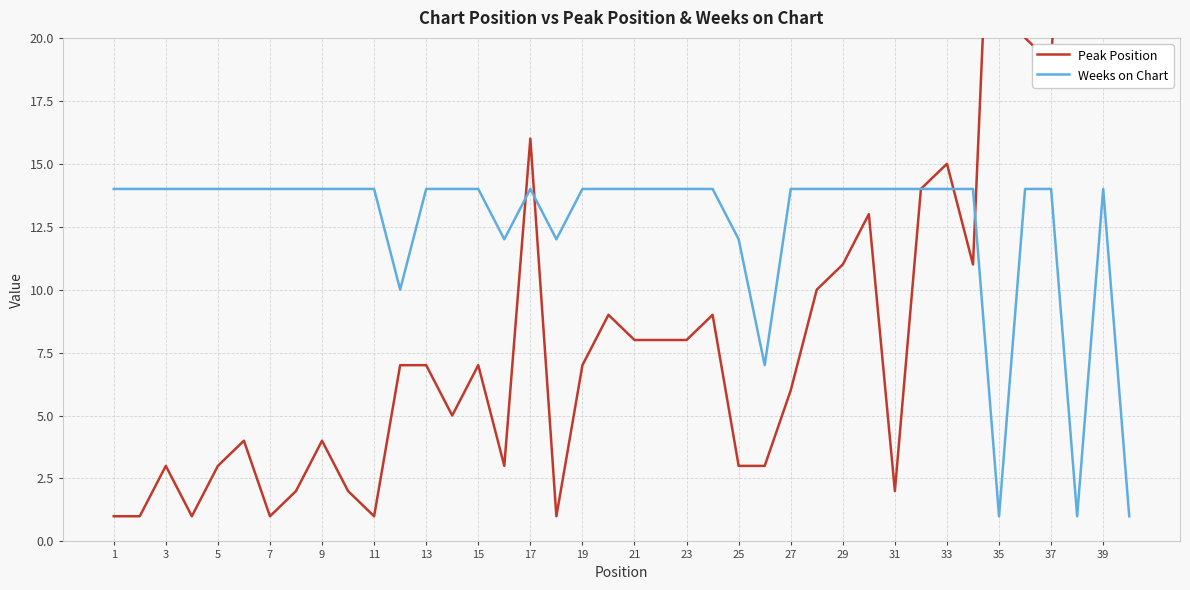

Which series has the largest total across all categories?

Weeks on Chart